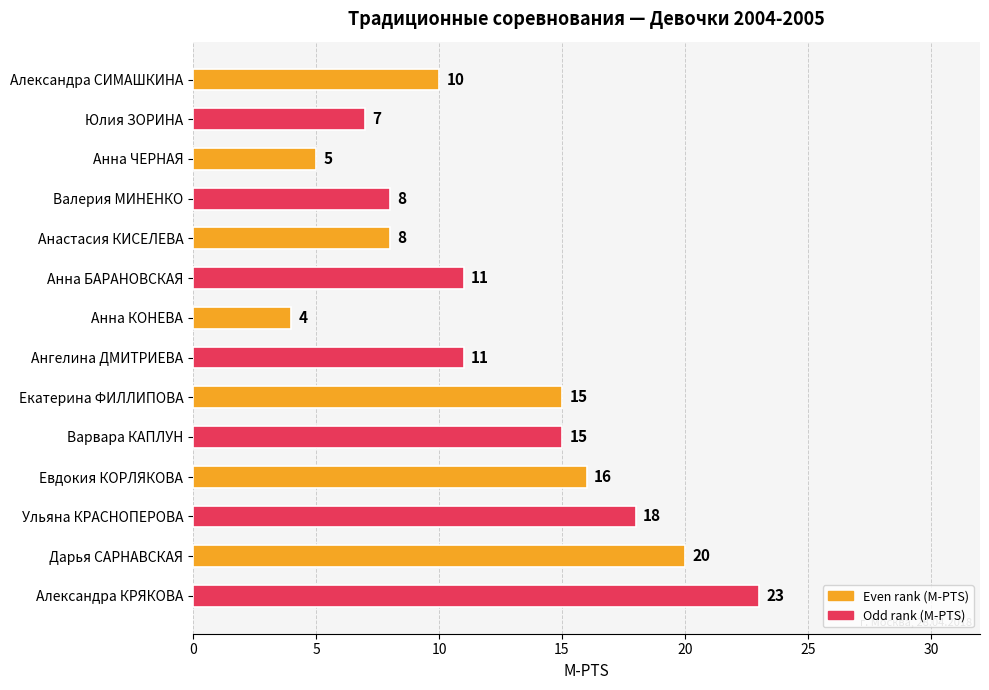

What is the value of the 7th bar from the top?

4